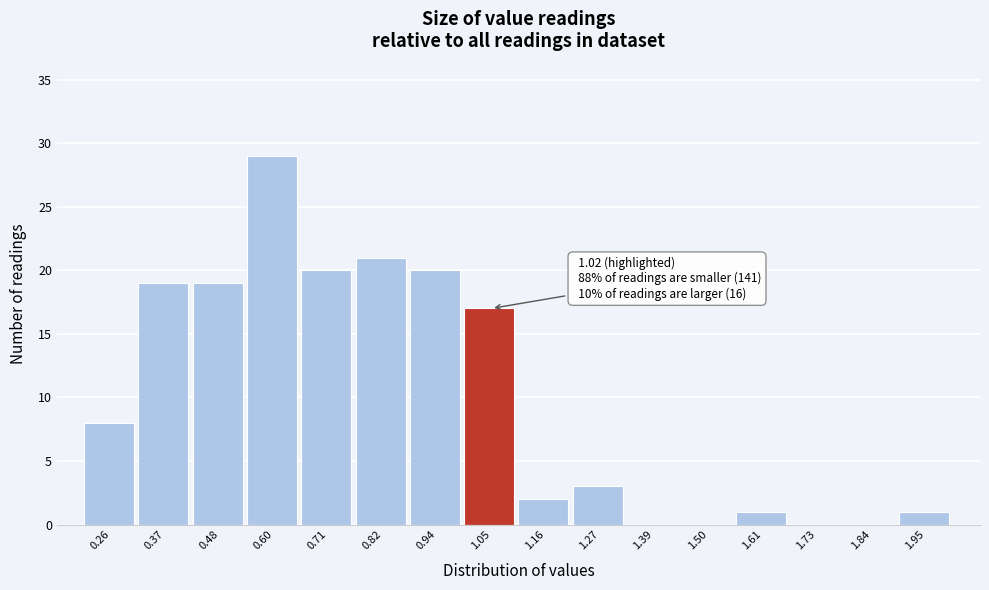

Over which range of the x-axis is the bar tallest?

0.54 to 0.66